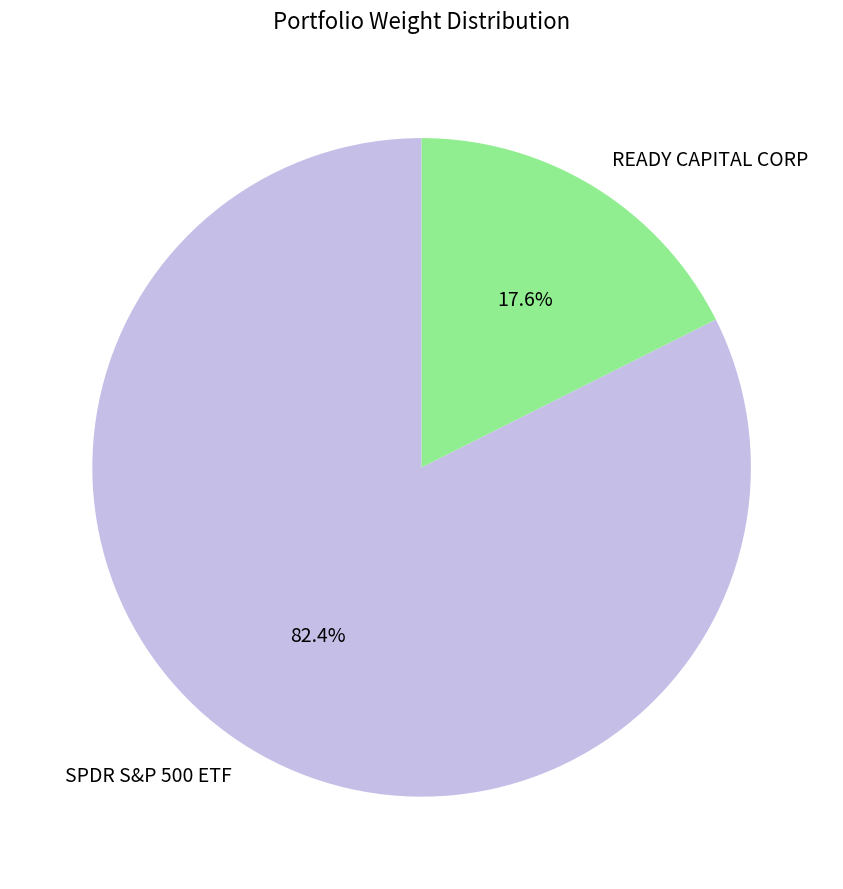

Which slice is the smallest?

READY CAPITAL CORP